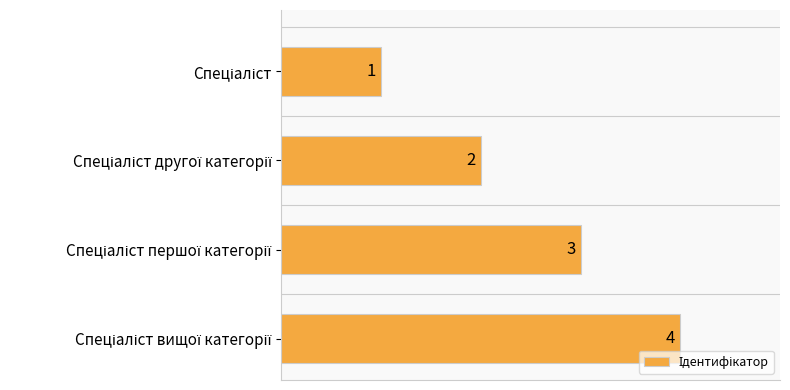

What is the greatest value displayed?

4